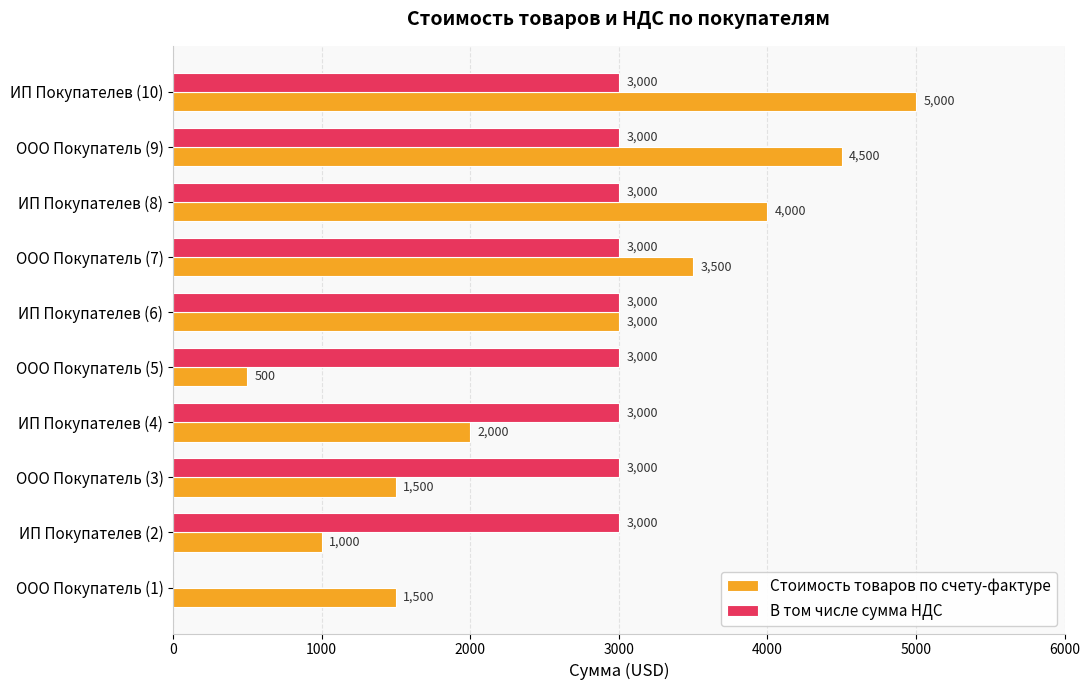

Which series has the largest total across all categories?

В том числе сумма НДС